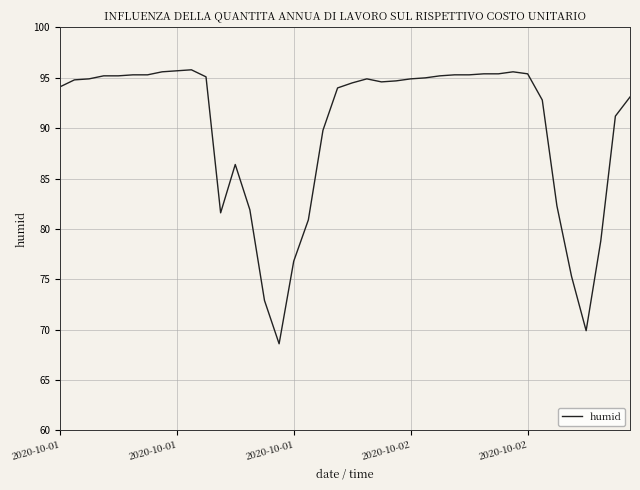

What is the sum of all values?

3599.5